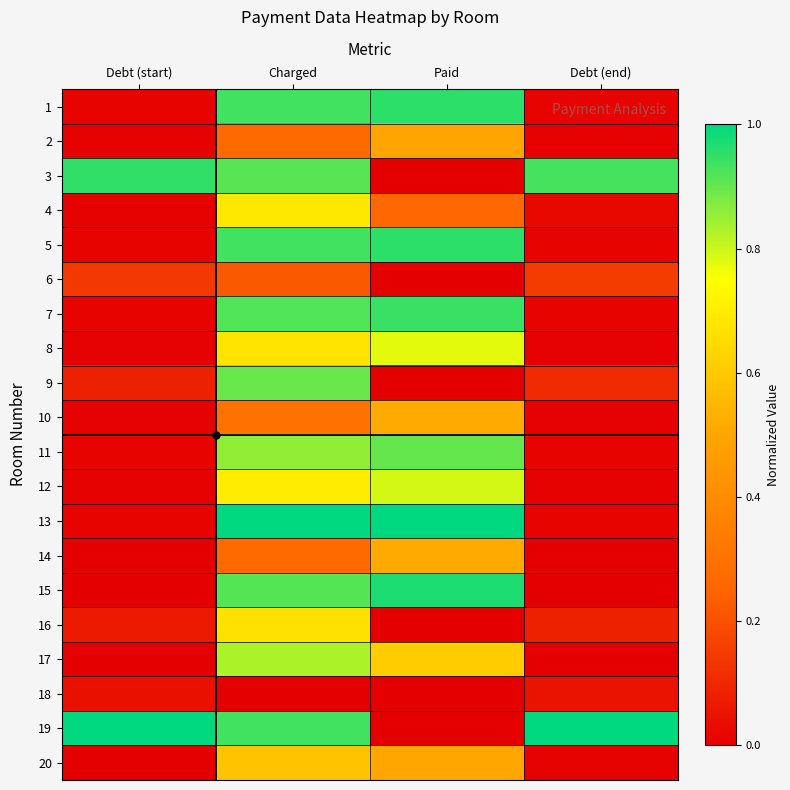

Reading left to right, what are all the values shown in this chart?

1: Debt (start)=0.0	Charged=0.9	Paid=1.0	Debt (end)=0.0
2: Debt (start)=0.0	Charged=0.3	Paid=0.5	Debt (end)=0.0
3: Debt (start)=0.9	Charged=0.9	Paid=0.0	Debt (end)=0.9
4: Debt (start)=0.0	Charged=0.7	Paid=0.3	Debt (end)=0.0
5: Debt (start)=0.0	Charged=0.9	Paid=1.0	Debt (end)=0.0
6: Debt (start)=0.1	Charged=0.2	Paid=0.0	Debt (end)=0.1
7: Debt (start)=0.0	Charged=0.9	Paid=0.9	Debt (end)=0.0
8: Debt (start)=0.0	Charged=0.7	Paid=0.8	Debt (end)=0.0
9: Debt (start)=0.1	Charged=0.9	Paid=0.0	Debt (end)=0.1
10: Debt (start)=0.0	Charged=0.3	Paid=0.5	Debt (end)=0.0
11: Debt (start)=0.0	Charged=0.9	Paid=0.9	Debt (end)=0.0
12: Debt (start)=0.0	Charged=0.7	Paid=0.8	Debt (end)=0.0
13: Debt (start)=0.0	Charged=1.0	Paid=1.0	Debt (end)=0.0
14: Debt (start)=0.0	Charged=0.3	Paid=0.5	Debt (end)=0.0
15: Debt (start)=0.0	Charged=0.9	Paid=1.0	Debt (end)=0.0
16: Debt (start)=0.1	Charged=0.7	Paid=0.0	Debt (end)=0.1
17: Debt (start)=0.0	Charged=0.8	Paid=0.6	Debt (end)=0.0
18: Debt (start)=0.0	Charged=0.0	Paid=0.0	Debt (end)=0.0
19: Debt (start)=1.0	Charged=0.9	Paid=0.0	Debt (end)=1.0
20: Debt (start)=0.0	Charged=0.6	Paid=0.5	Debt (end)=0.0